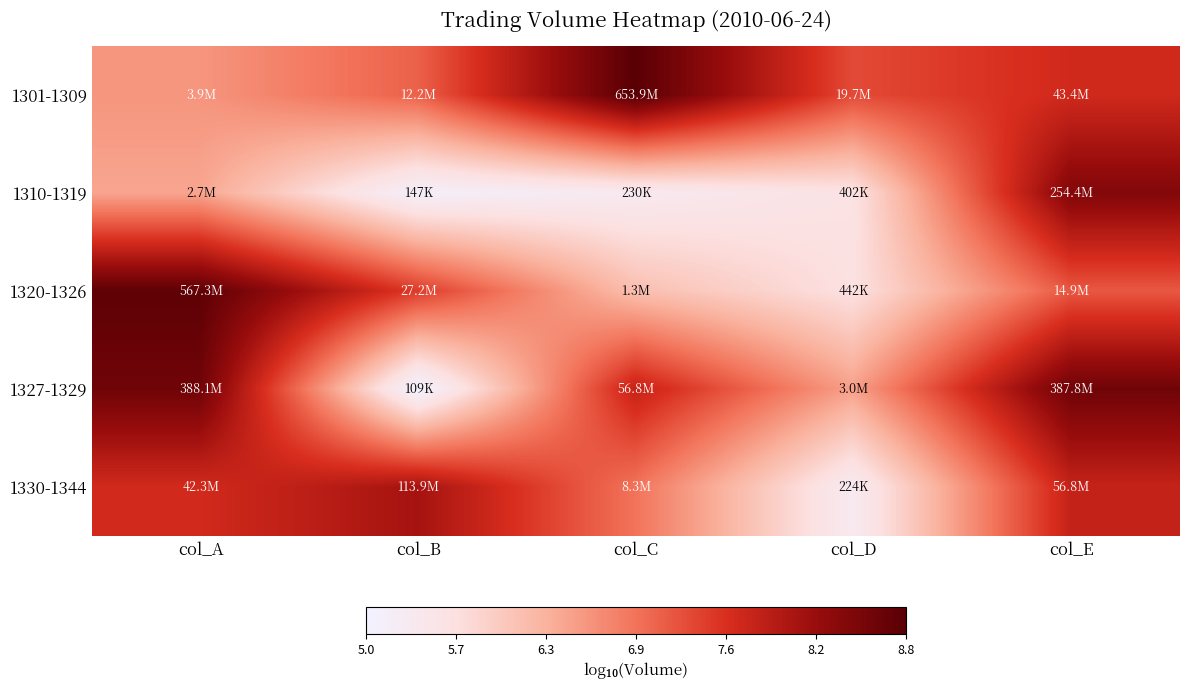

What is the total value across all series at col_A?

38.0